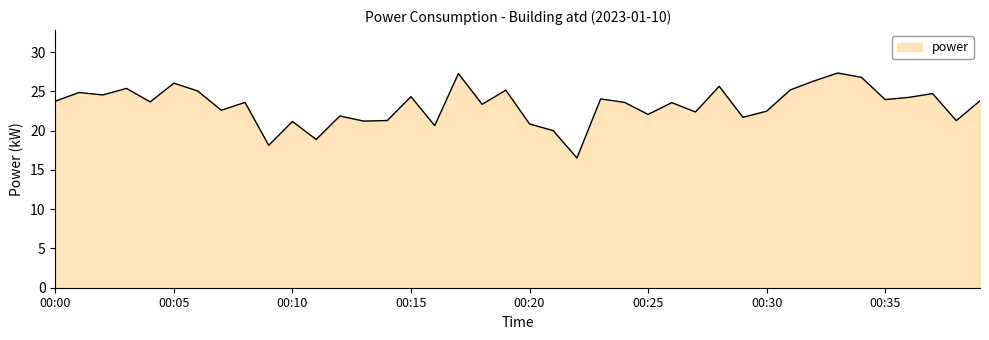

What is the smallest value displayed?

16.5